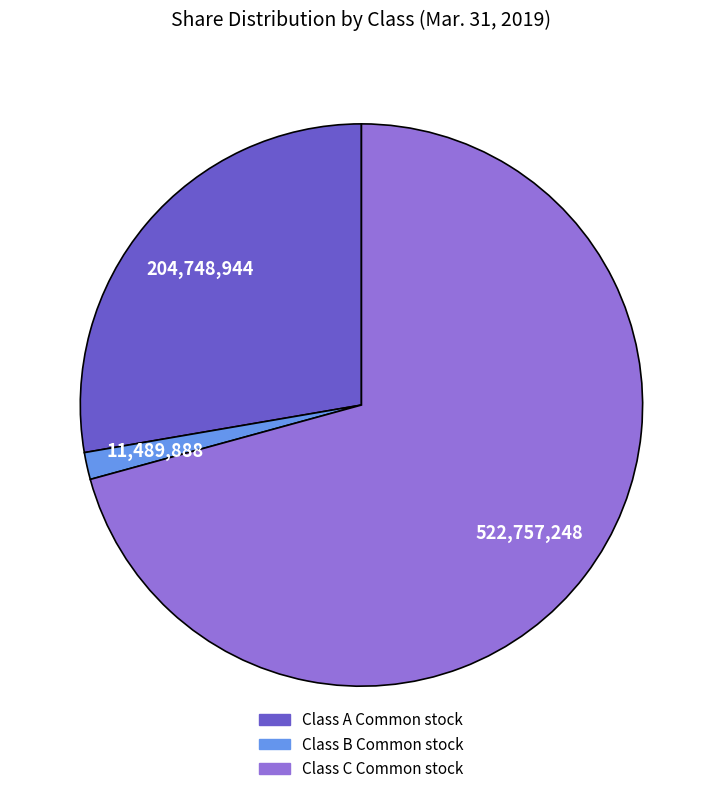

Does any single category account for the majority?

Yes